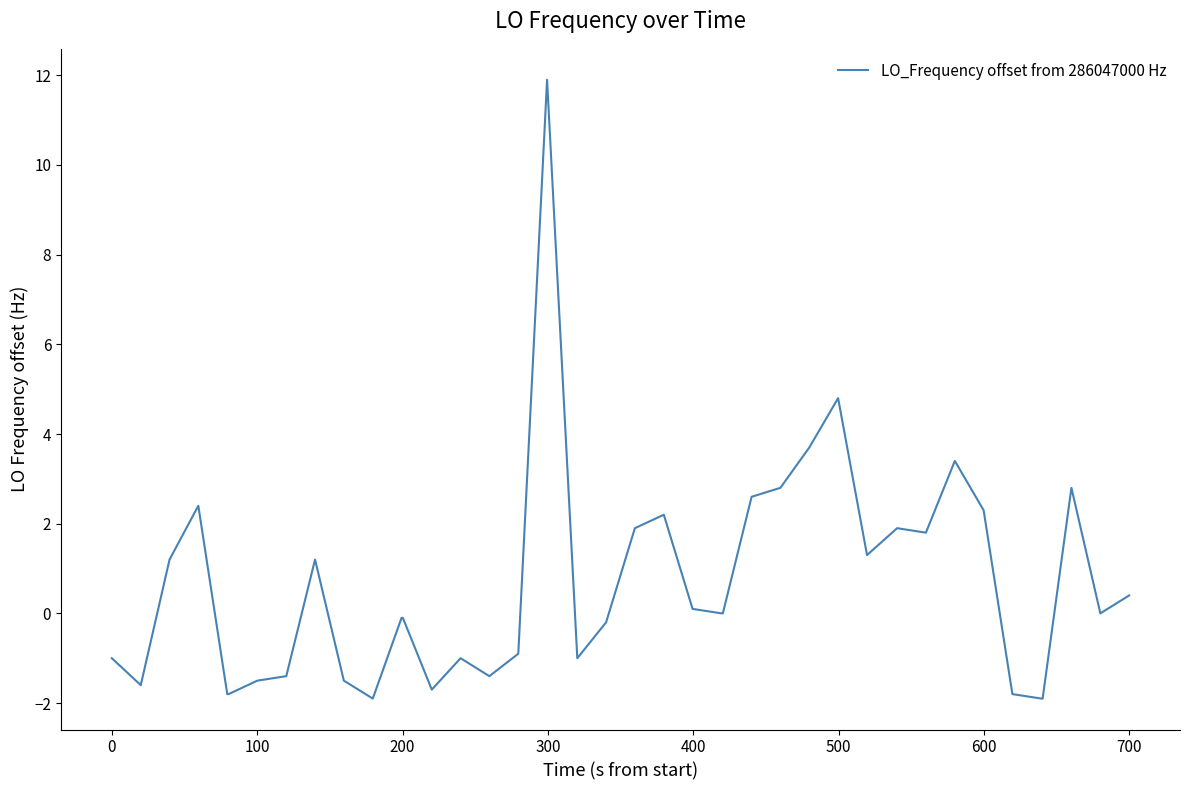

What is the maximum value shown in the chart?

11.9